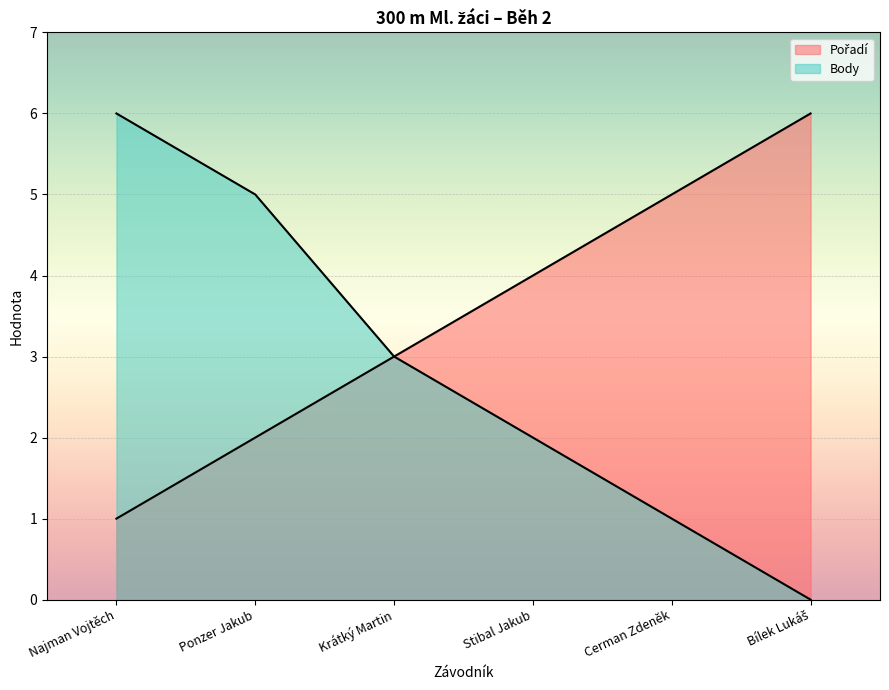

What is the approximate value of Pořadí at Ponzer Jakub?

2